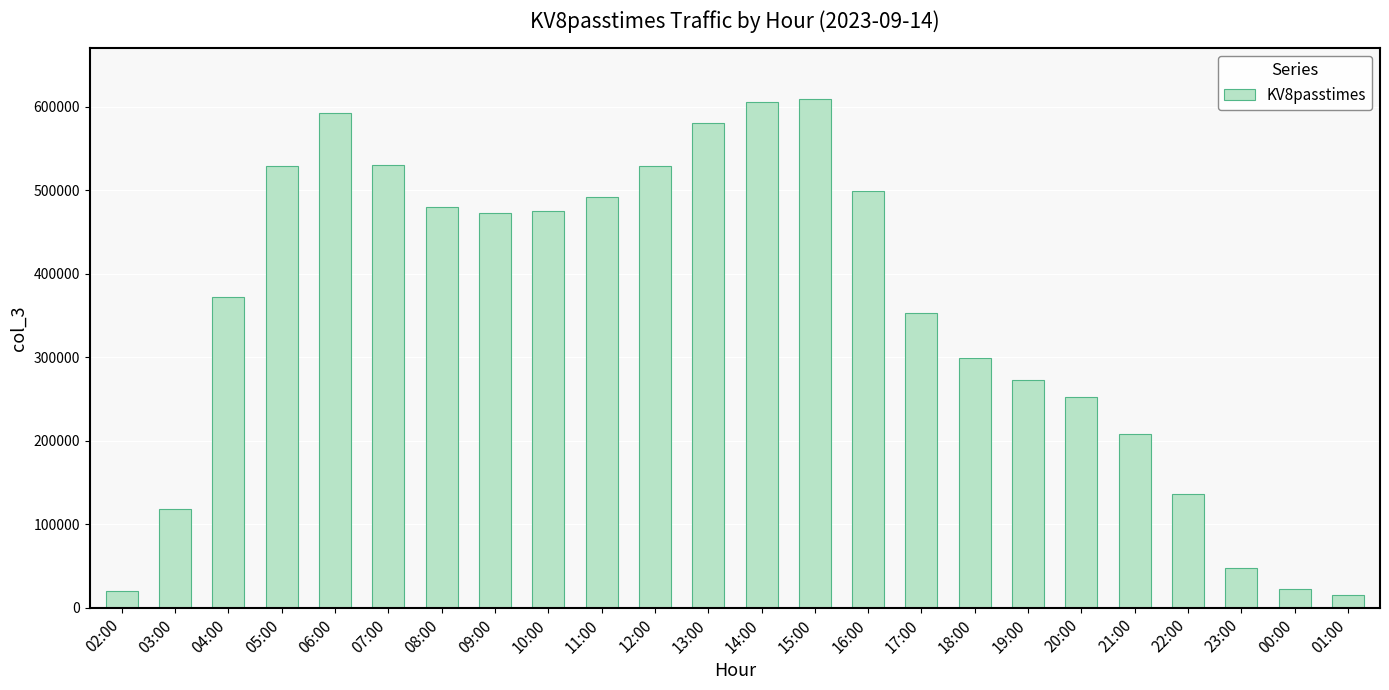

How many bars are there in total?

24